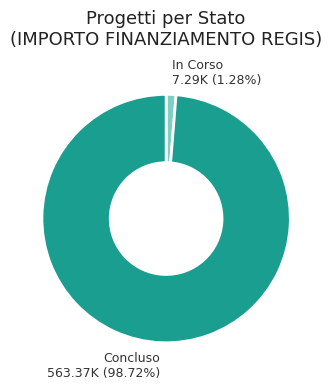

Is there a majority slice in this chart?

Yes